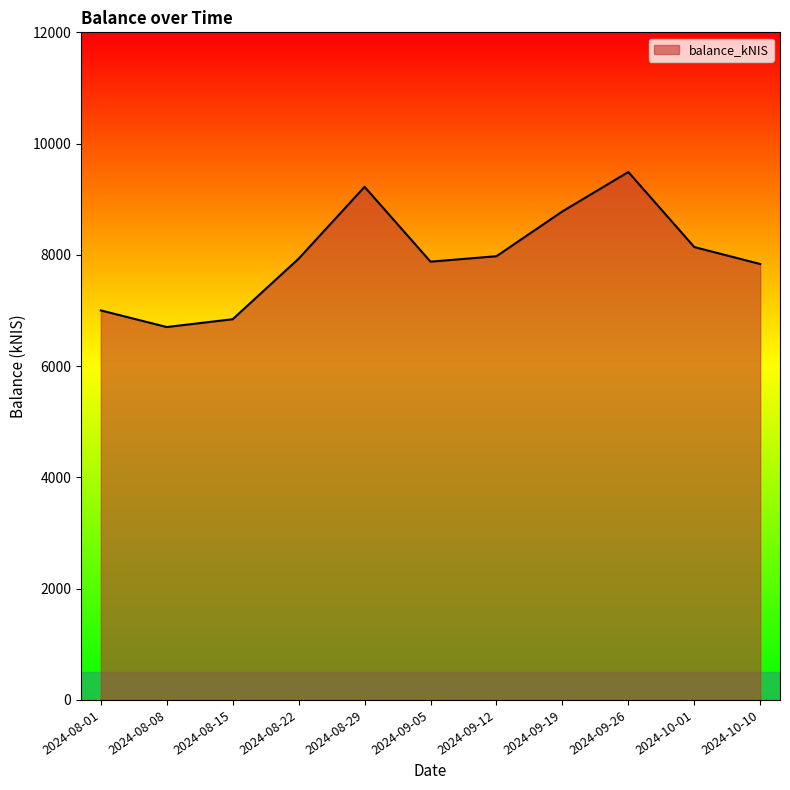

Is it true that the value at 2024-09-26 is 14269.9?

False